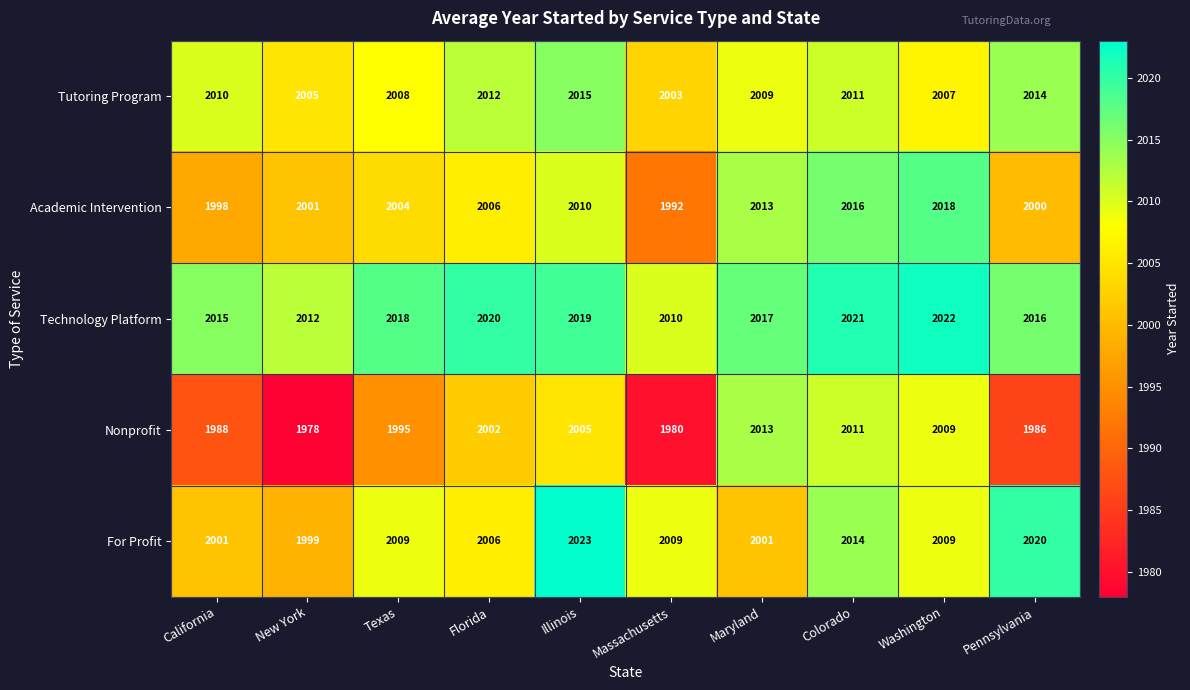

What value does the For Profit series have at Florida?

2006